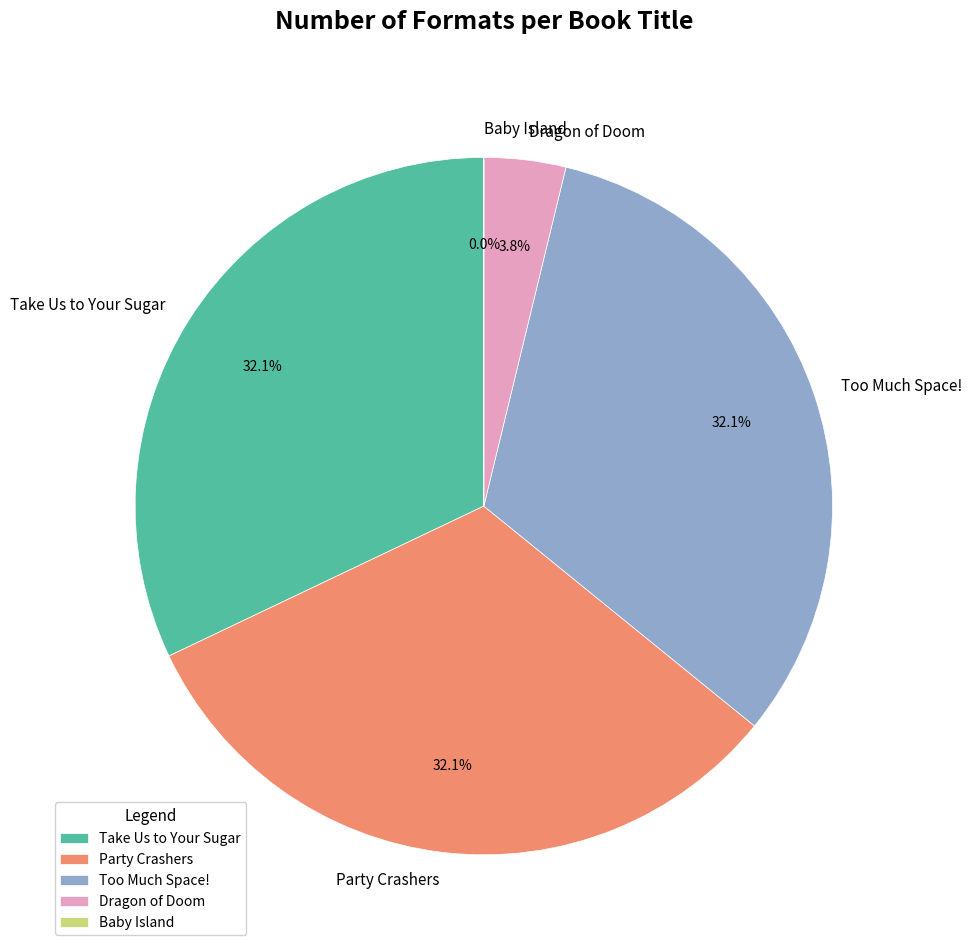

To the nearest percent, what is the difference between the largest and smallest slice percentages?

32%